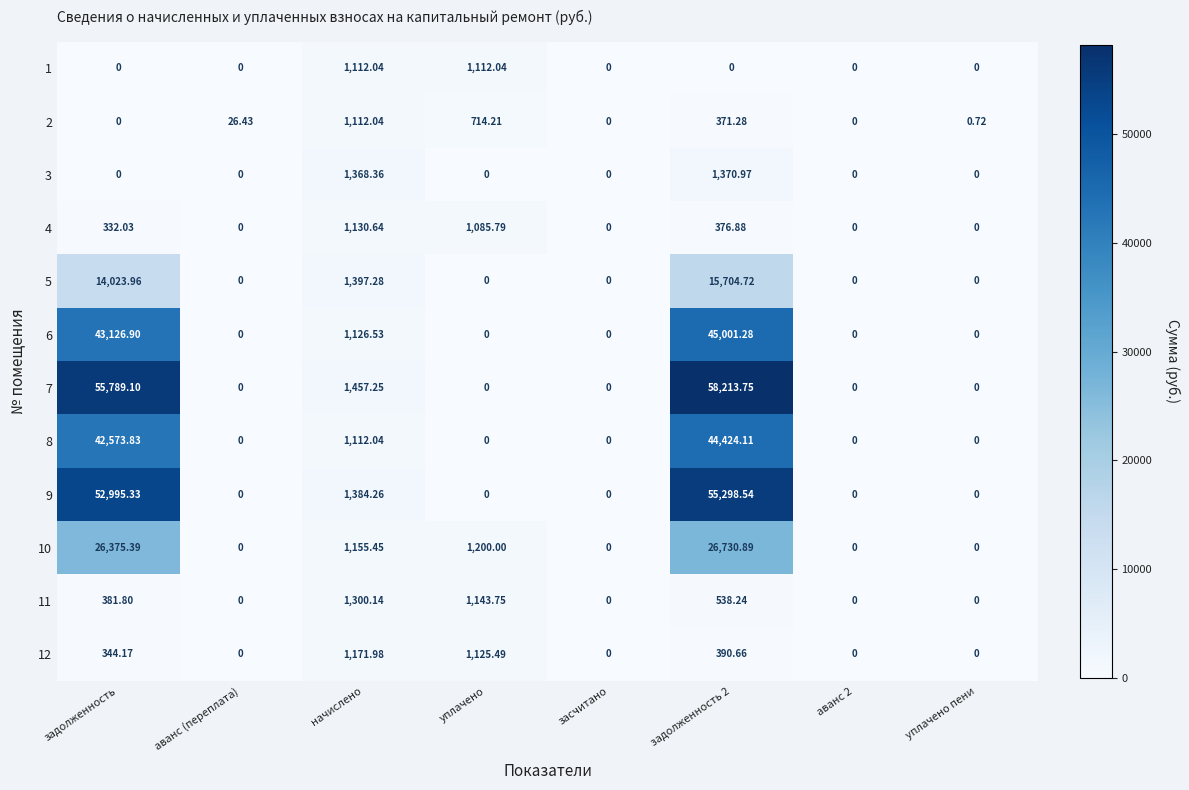

Where is 10 nearest to the value 13365?

уплачено